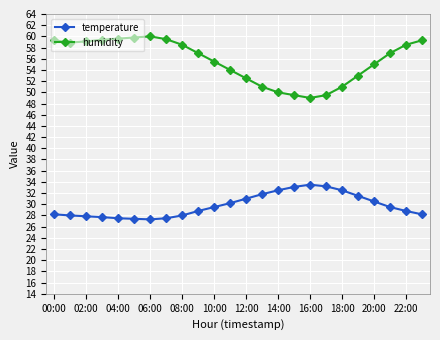

Which series has the largest total across all categories?

humidity